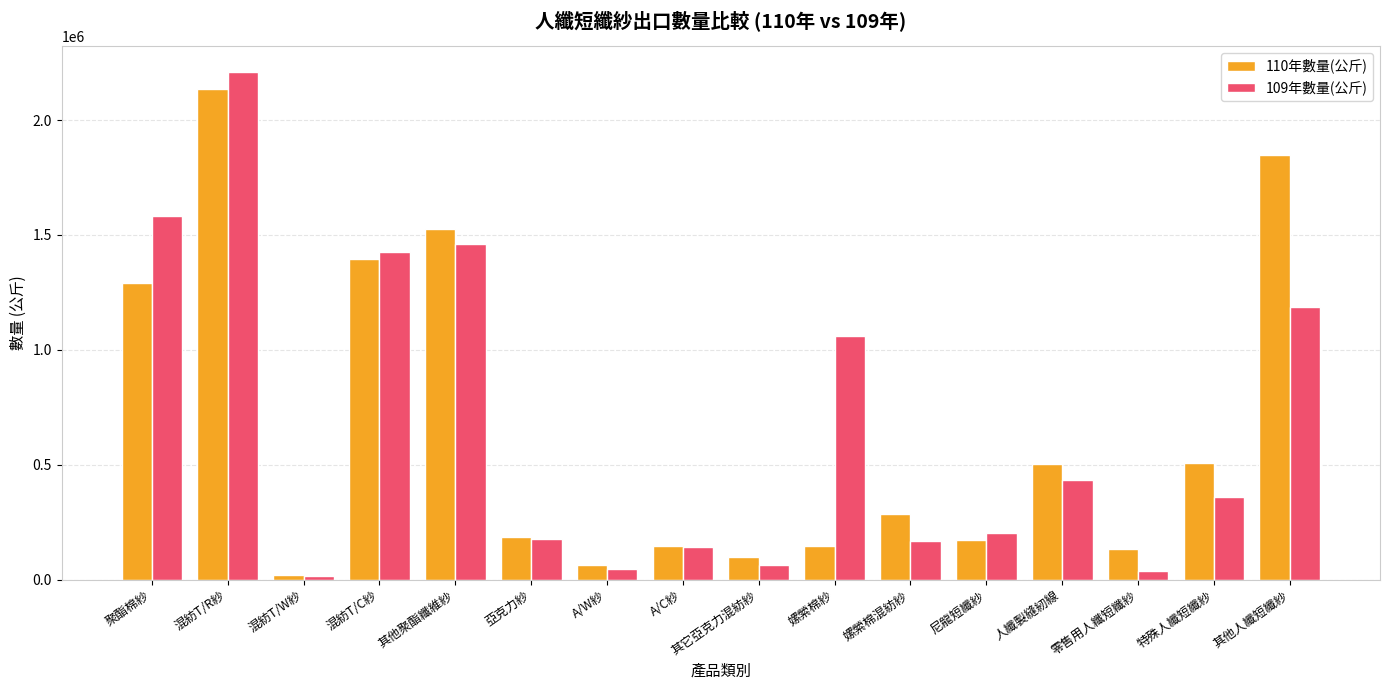

How many distinct data groups are displayed?

2